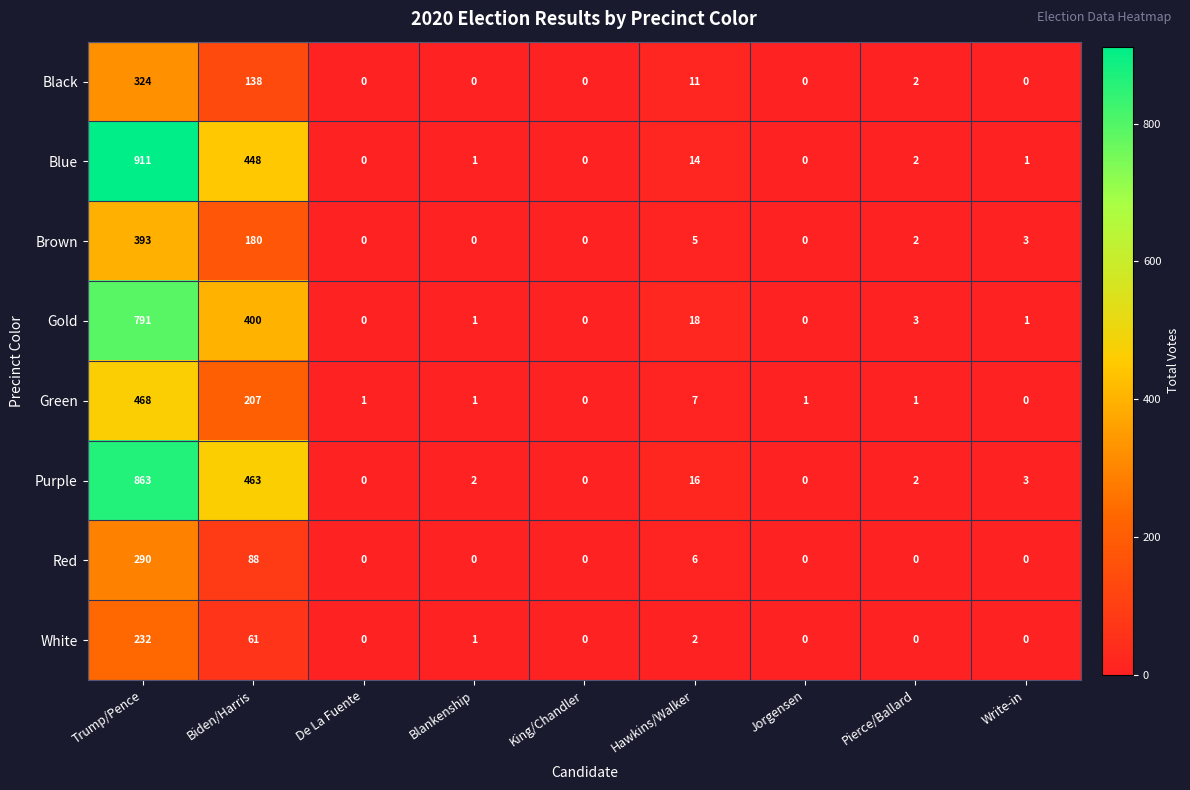

How many positive values does the Blue series have?

6